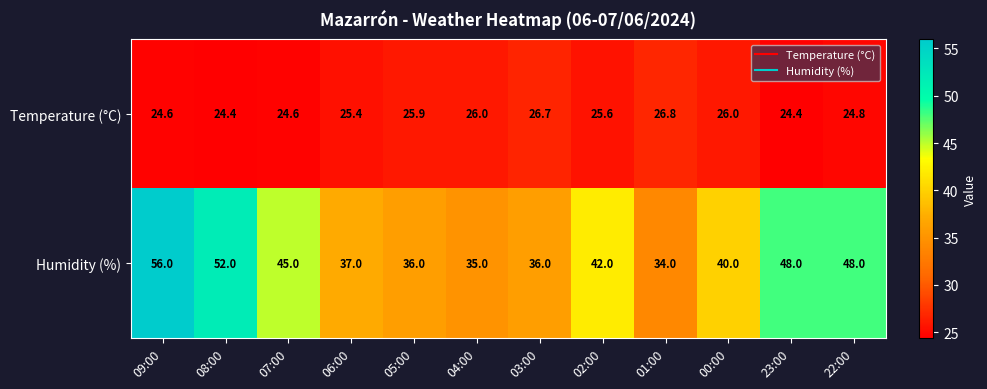

Which category has the lowest value in the Humidity (%) series?

01:00